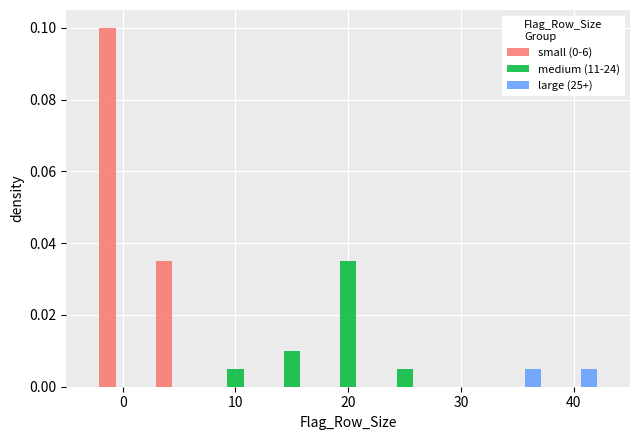

In the medium (11-24) series, which range on the x-axis has the tallest bar?

17.5 to 22.5